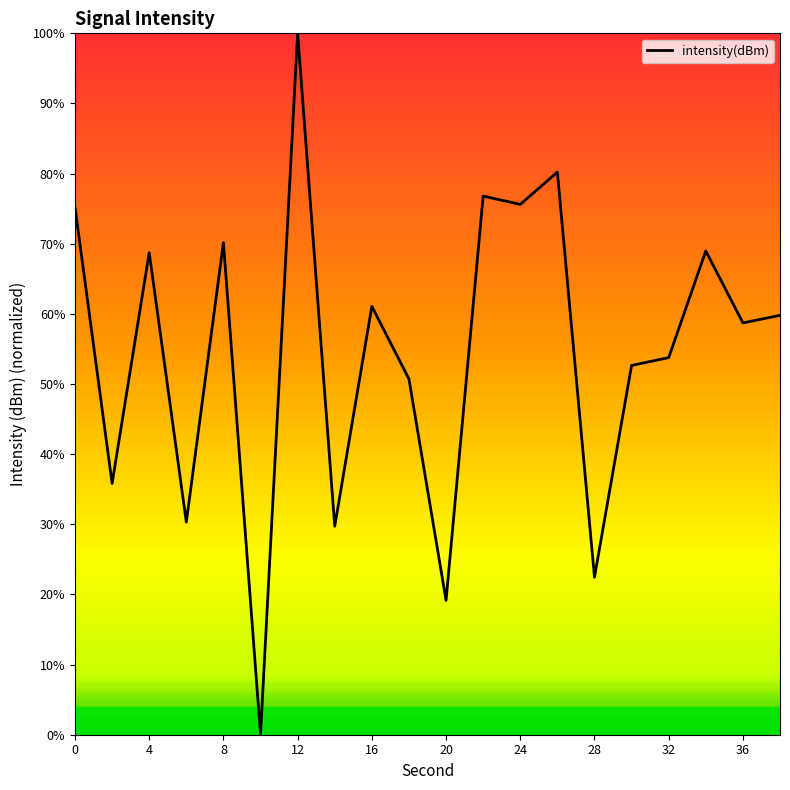

At which category does the chart reach its minimum across all series?

10